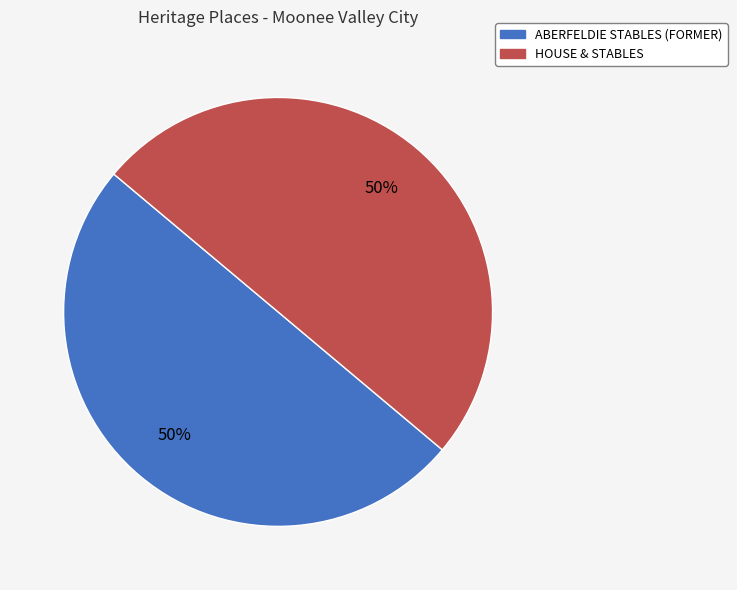

Combined, do ABERFELDIE STABLES (FORMER) and HOUSE & STABLES account for over 50%?

Yes